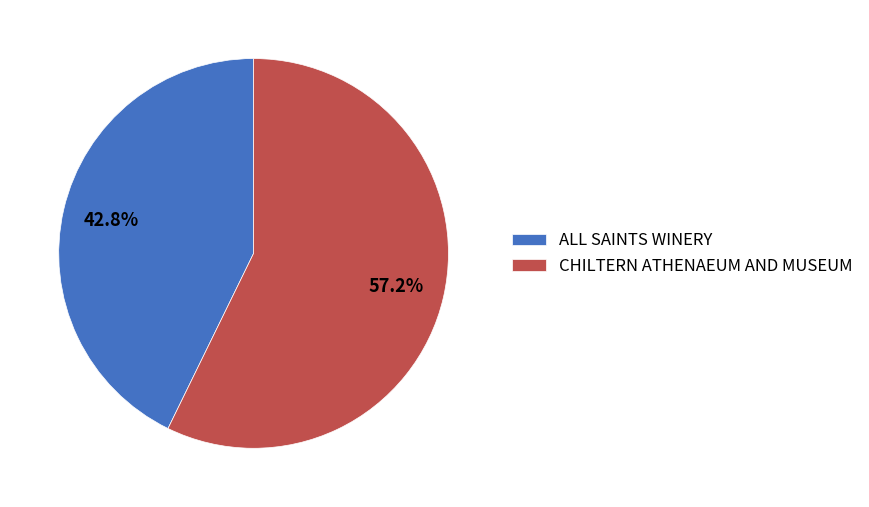

To the nearest percent, what percentage of the pie is ALL SAINTS WINERY?

43%